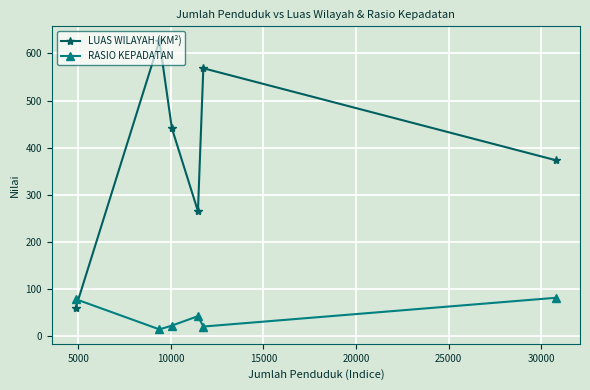

How many lines are shown in the chart?

2